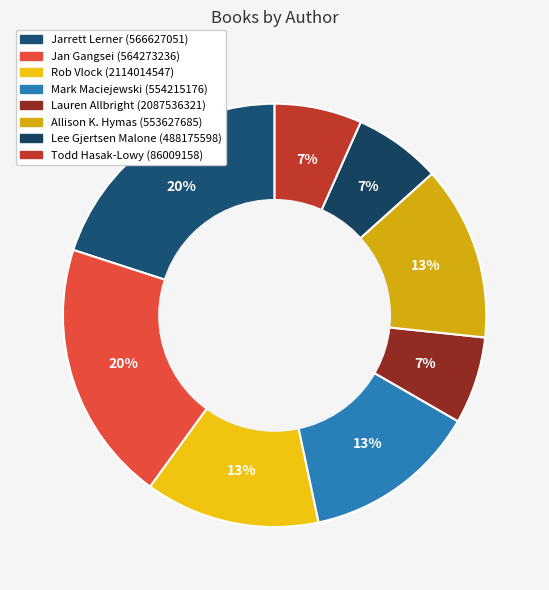

Combined, do Lauren Allbright (2087536321) and Allison K. Hymas (553627685) account for over 50%?

No